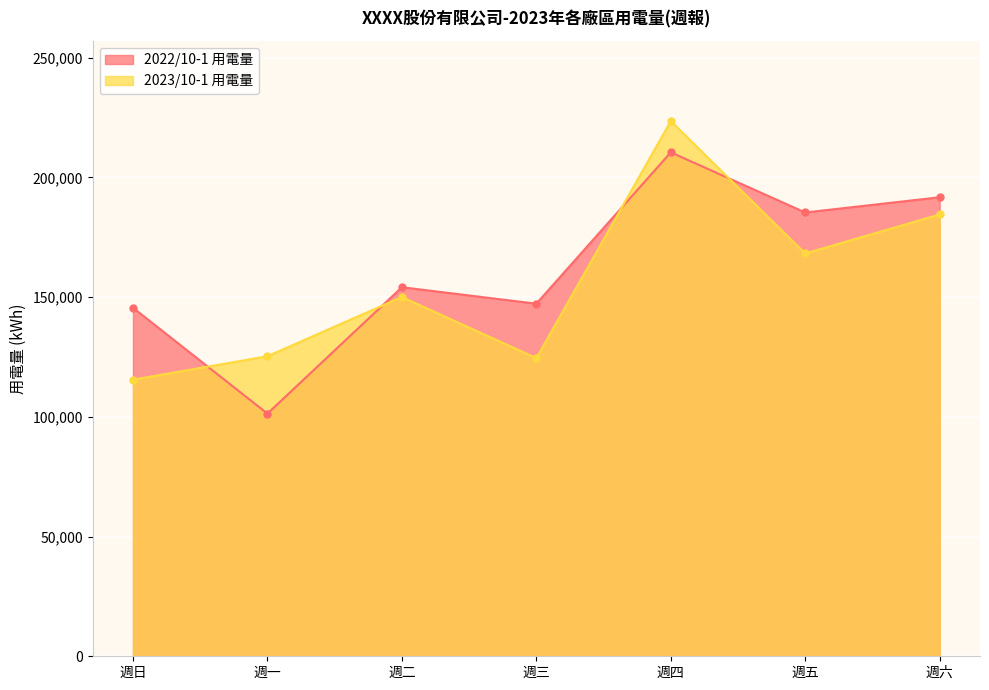

The 2022/10-1 用電量 series shows 90417.2 at 週五. True or false?

False